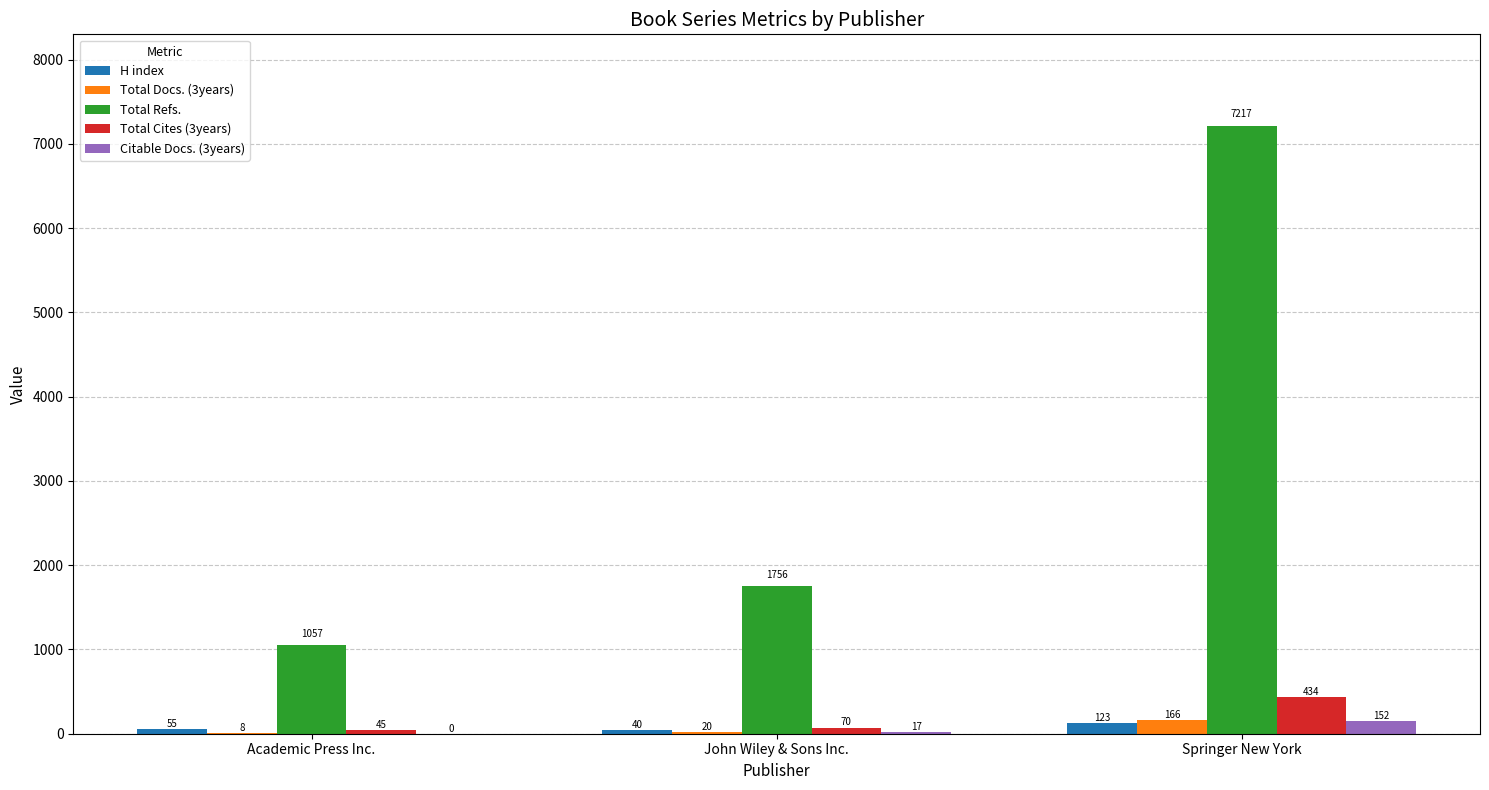

What is the sum of the H index values at Springer New York and Academic Press Inc.?

178